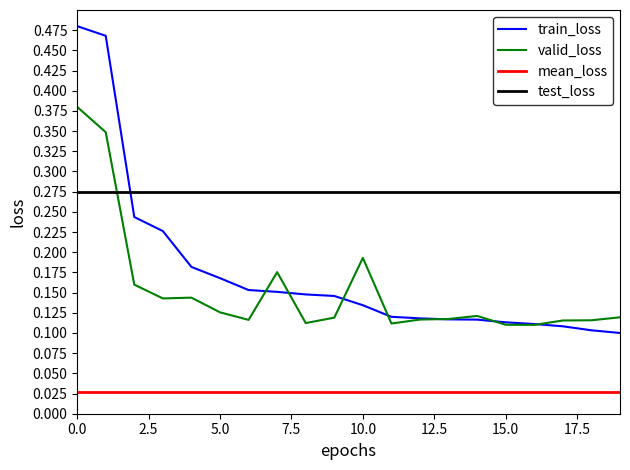

Rank the series by their maximum value, from highest to lowest.

train_loss, valid_loss, test_loss, mean_loss